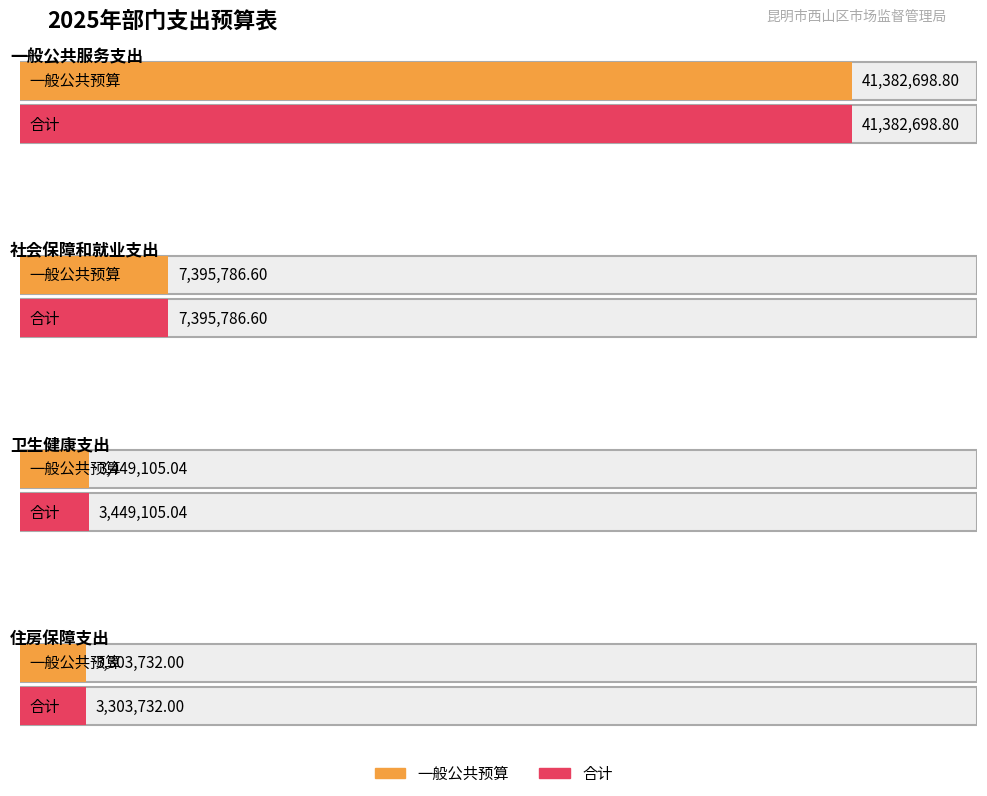

What is the value of the 一般公共预算 bar at the 2nd from the left?

7395786.6